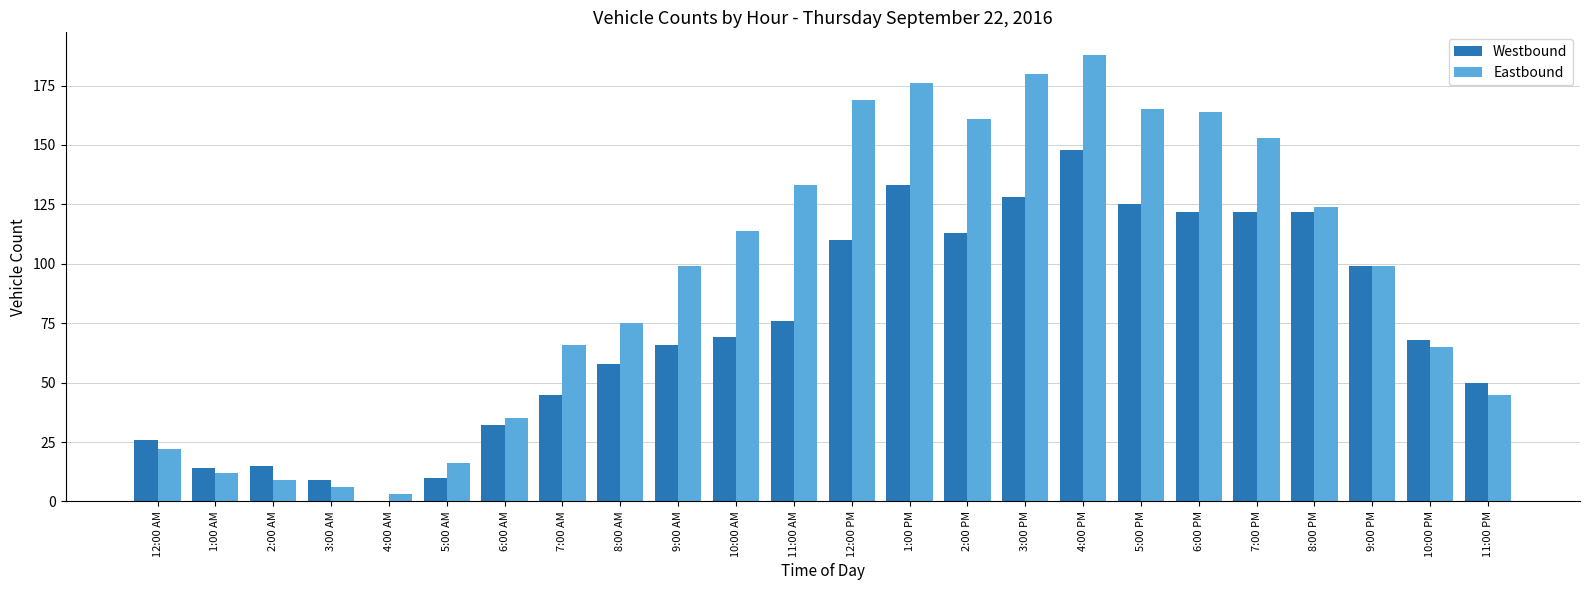

How many groups of bars are there?

24